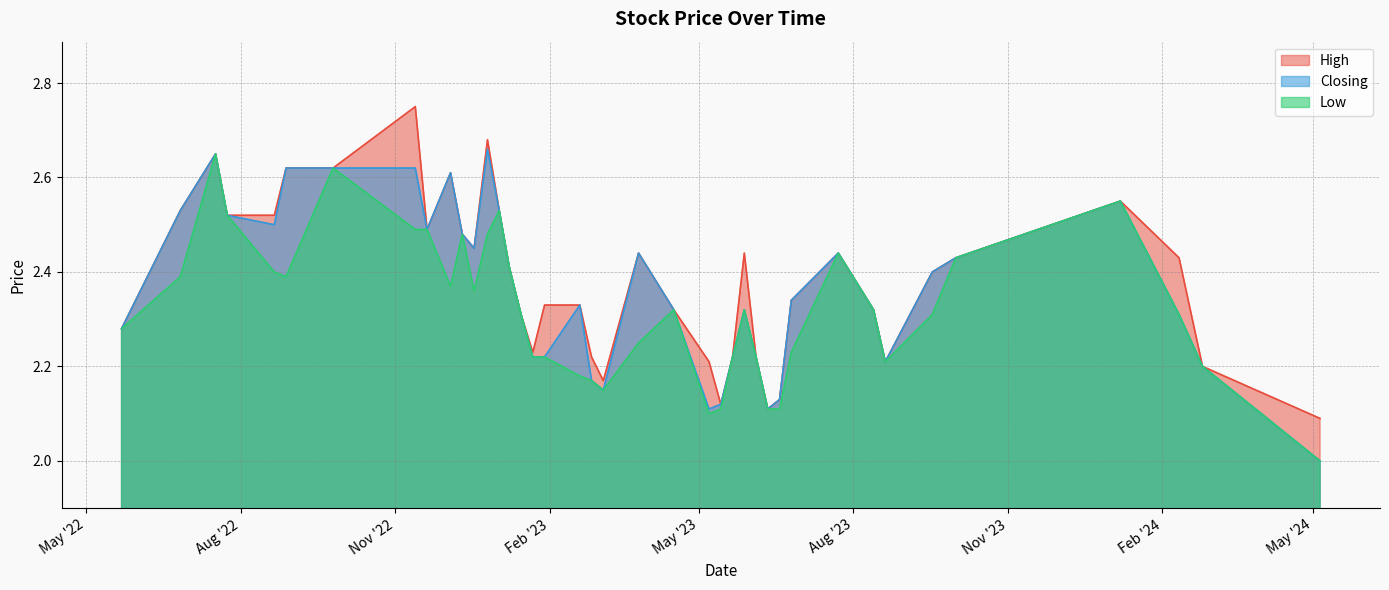

Does the chart display data point markers on the line(s)?

No